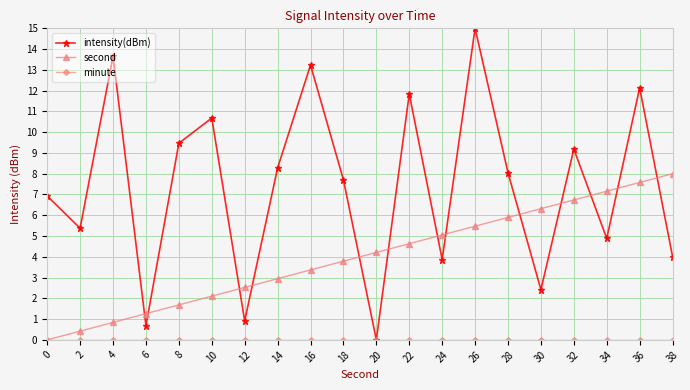

Is it true that second equals 4.6 at 22?

True